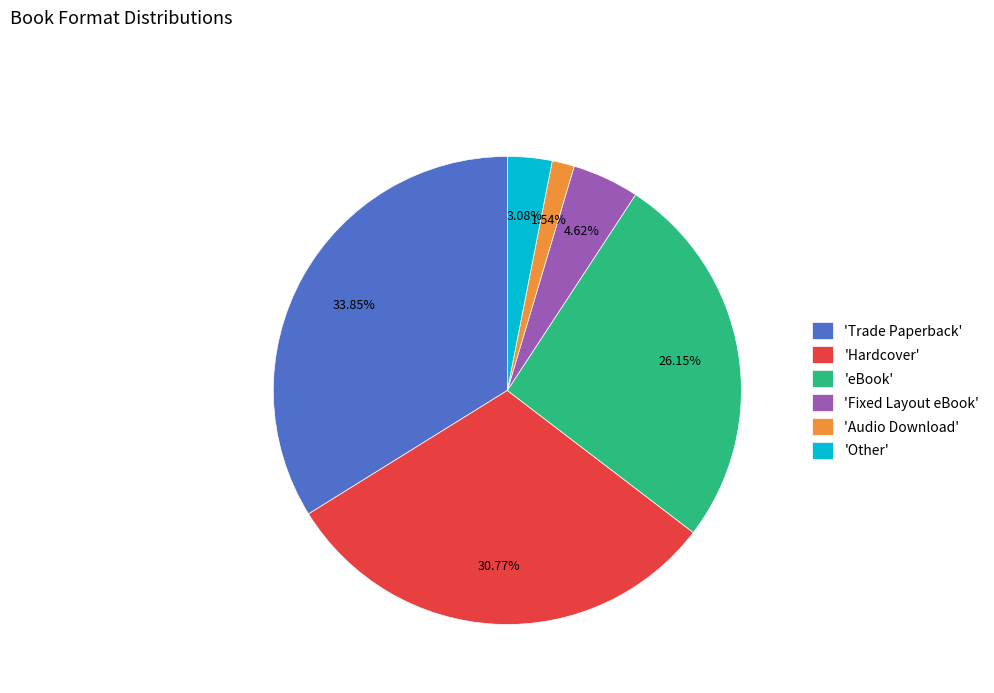

Does 'Hardcover' account for over 50% of the chart?

No